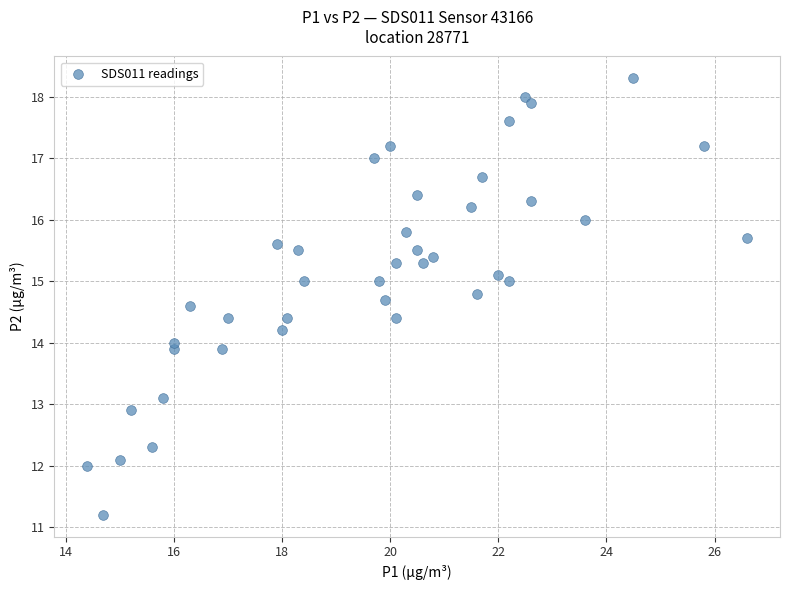

What is the range of Y values (max minus min)?

7.1